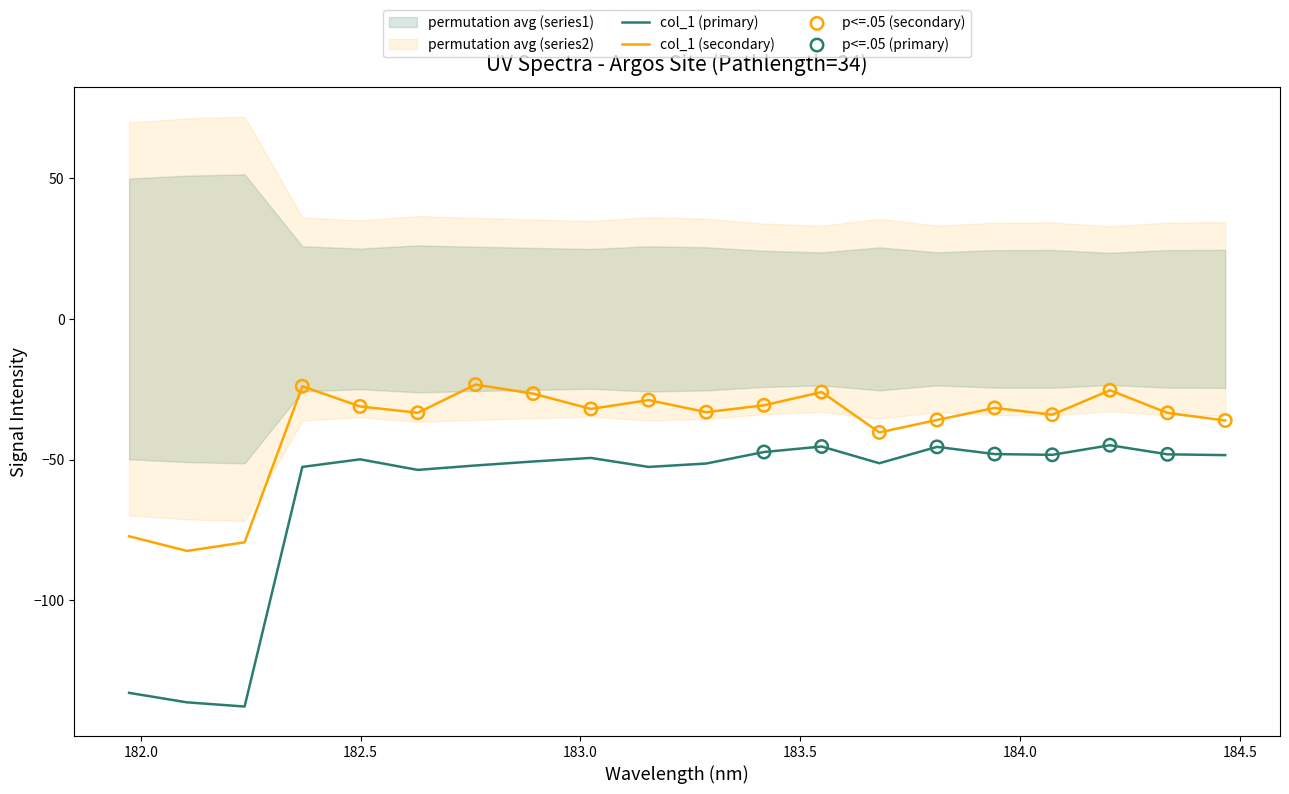

What is the highest value of the col_1 (secondary) series?

-23.4